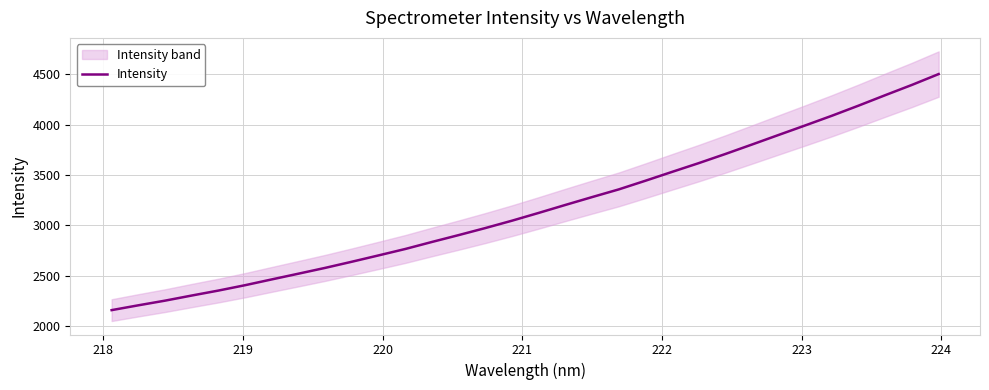

What is the maximum value for Intensity?

4500.5